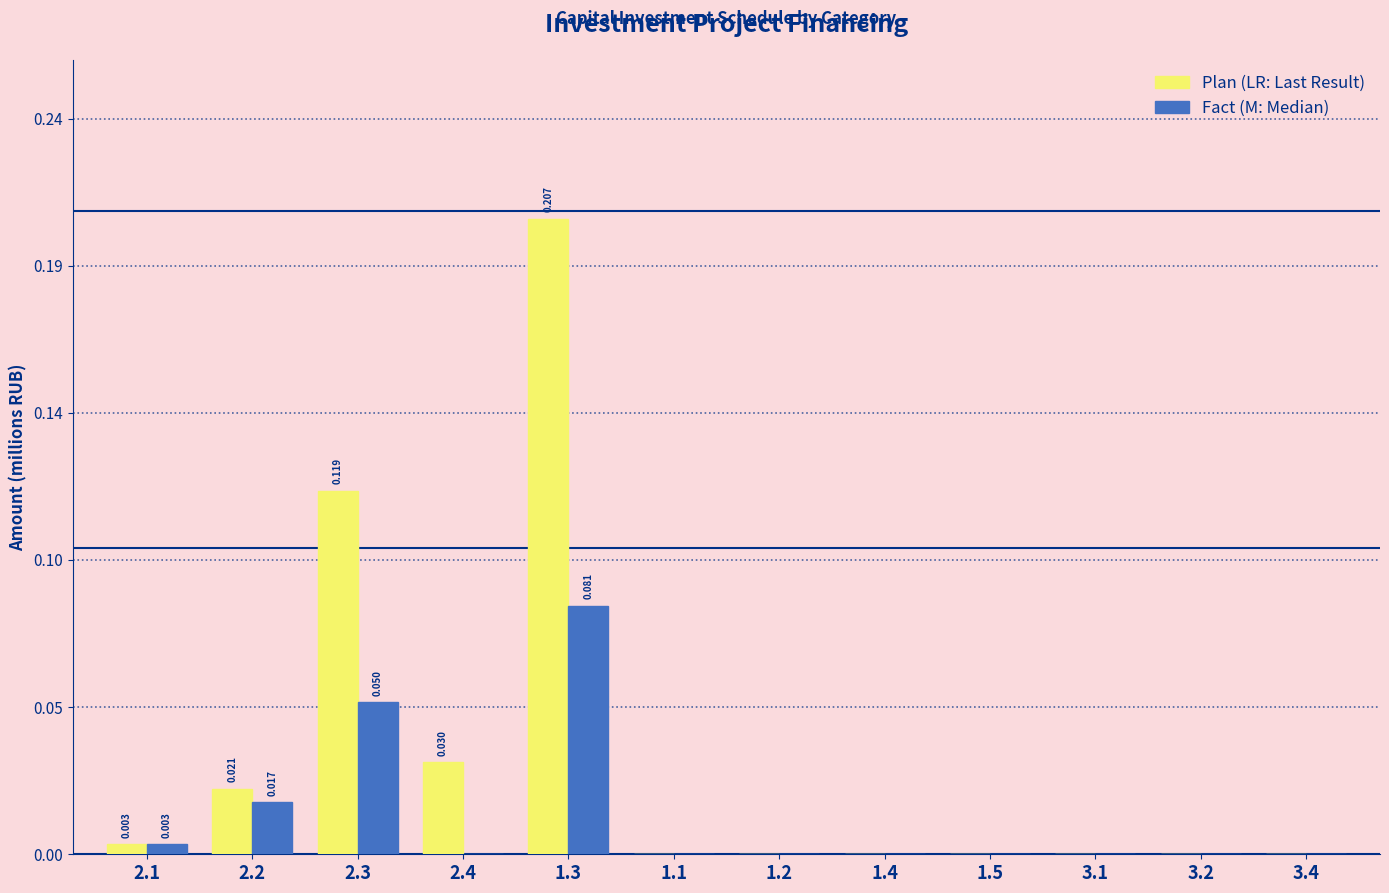

Does the chart contain stacked bars?

No